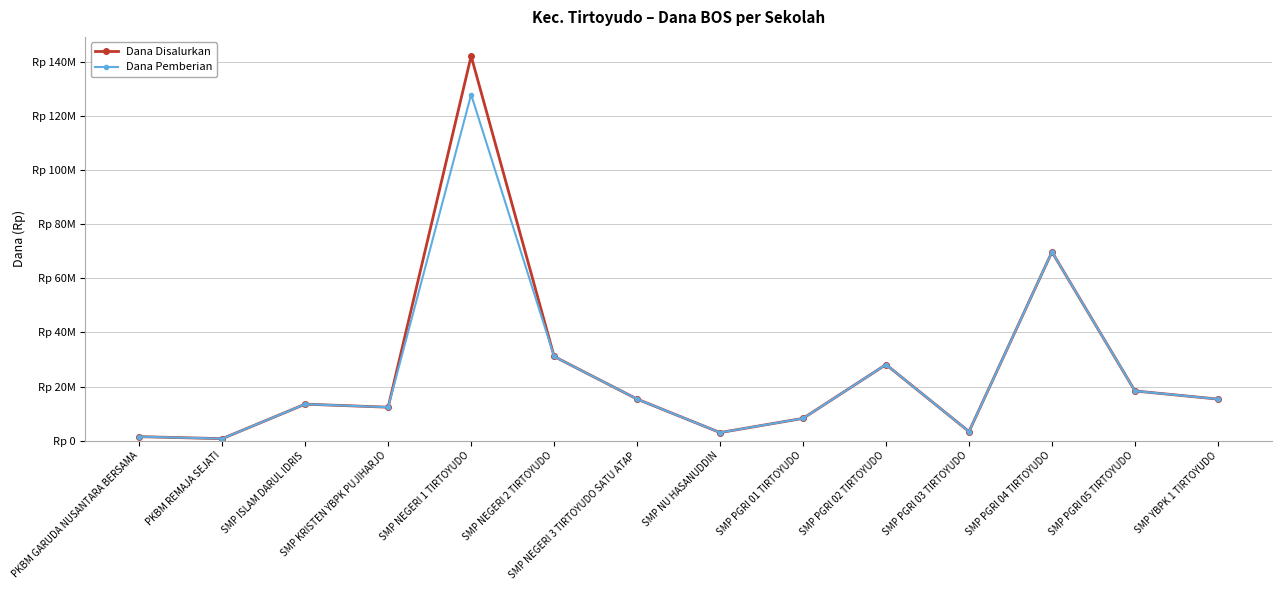

Is this an area chart (filled region under the line)?

No